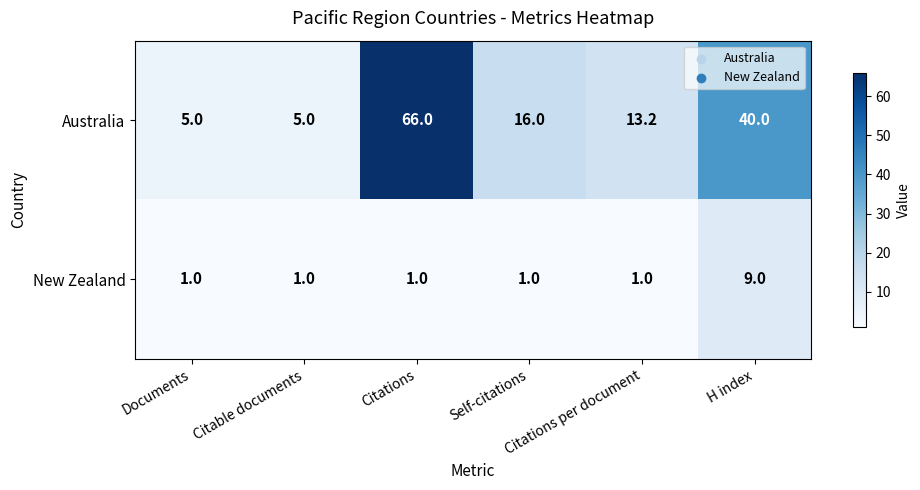

At which category is the sum across all series the highest?

Citations